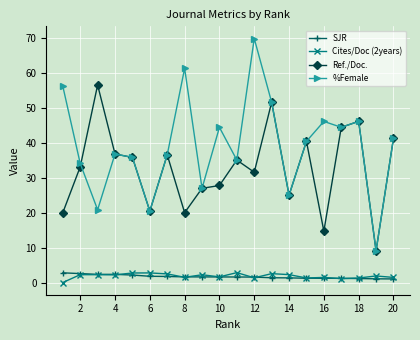

Which series has the largest range (max minus min)?

%Female